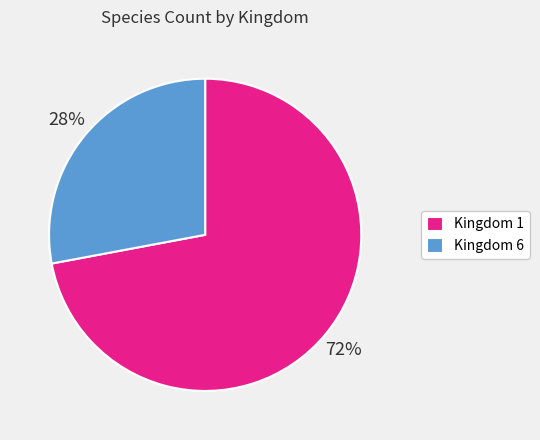

What is the ratio of the value at Kingdom 6 to the value at Kingdom 1?

0.4